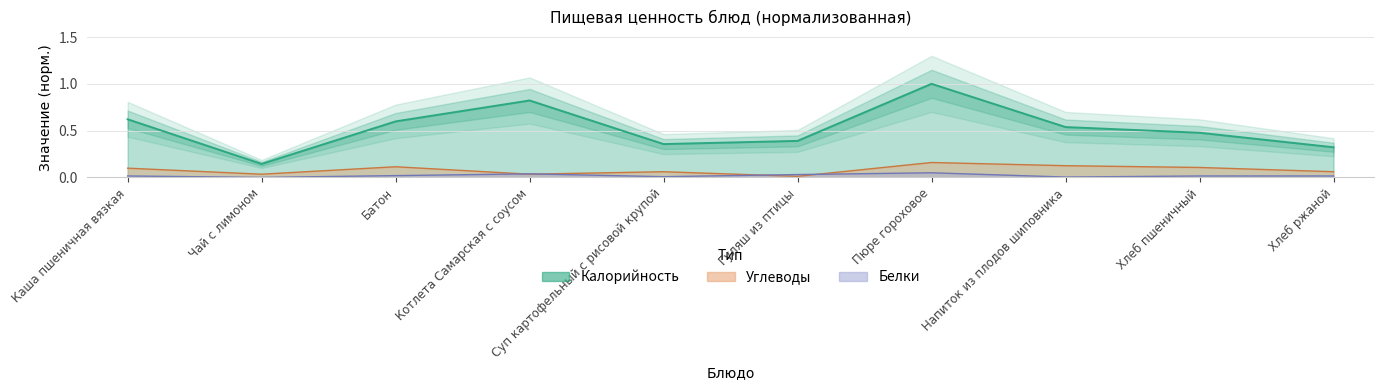

Reading right to left, what are all the values shown in this chart?

Калорийность: Хлеб ржаной=0.3	Хлеб пшеничный=0.5	Напиток из плодов шиповника=0.5	Пюре гороховое=1.0	Гуляш из птицы=0.4	Суп картофельный с рисовой крупой=0.4	Котлета Самарская с соусом=0.8	Батон=0.6	Чай с лимоном=0.1	Каша пшеничная вязкая=0.6
Белки: Хлеб ржаной=0.0	Хлеб пшеничный=0.0	Напиток из плодов шиповника=0.0	Пюре гороховое=0.0	Гуляш из птицы=0.0	Суп картофельный с рисовой крупой=0.0	Котлета Самарская с соусом=0.0	Батон=0.0	Чай с лимоном=0.0	Каша пшеничная вязкая=0.0
Углеводы: Хлеб ржаной=0.1	Хлеб пшеничный=0.1	Напиток из плодов шиповника=0.1	Пюре гороховое=0.2	Гуляш из птицы=0.0	Суп картофельный с рисовой крупой=0.1	Котлета Самарская с соусом=0.0	Батон=0.1	Чай с лимоном=0.0	Каша пшеничная вязкая=0.1